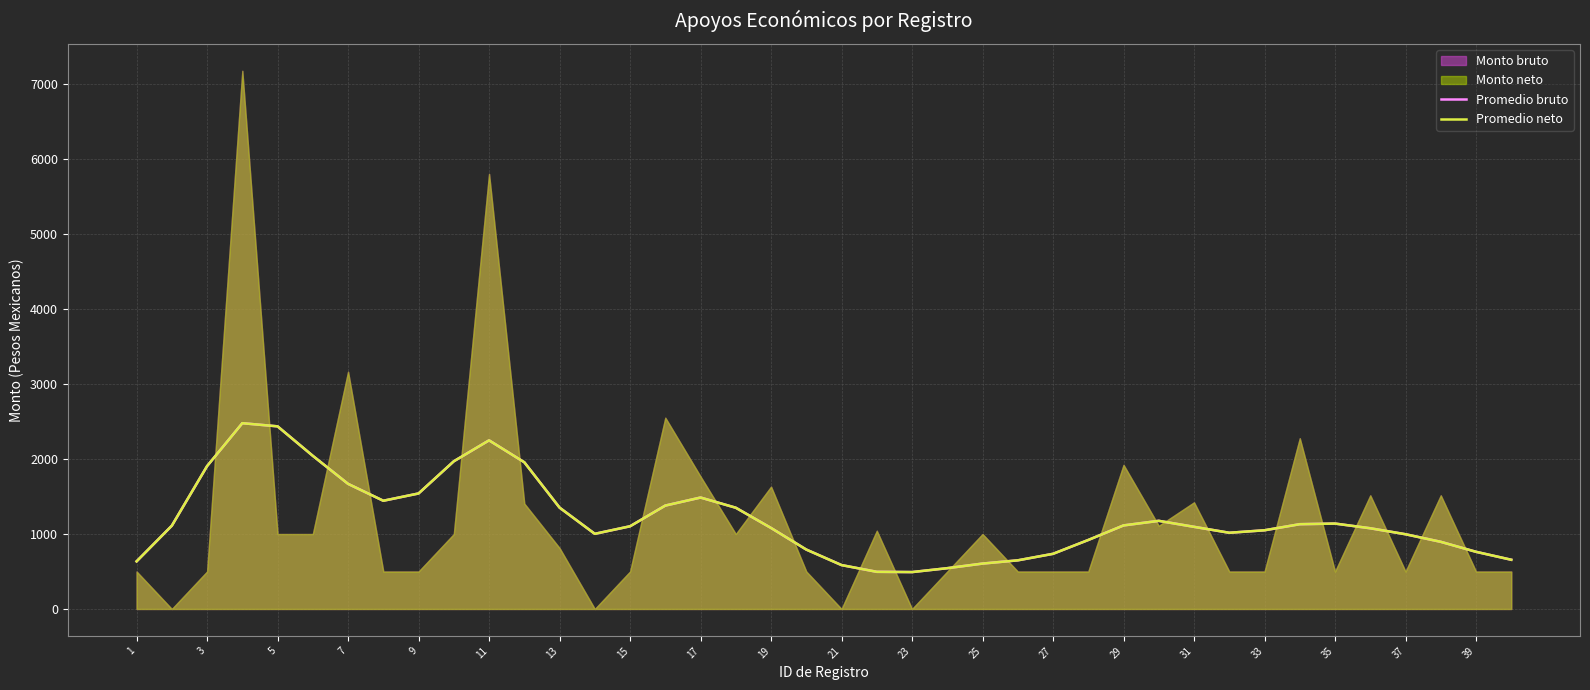

Read the Promedio bruto value at 7.

1669.5